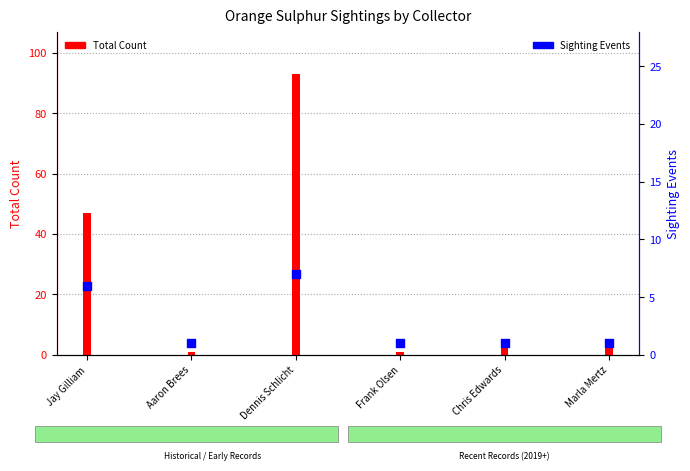

Which series has the largest total across all categories?

Total Count